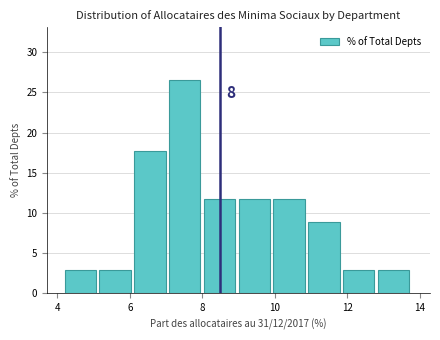

Which range on the x-axis has the tallest bar?

7.08 to 8.04